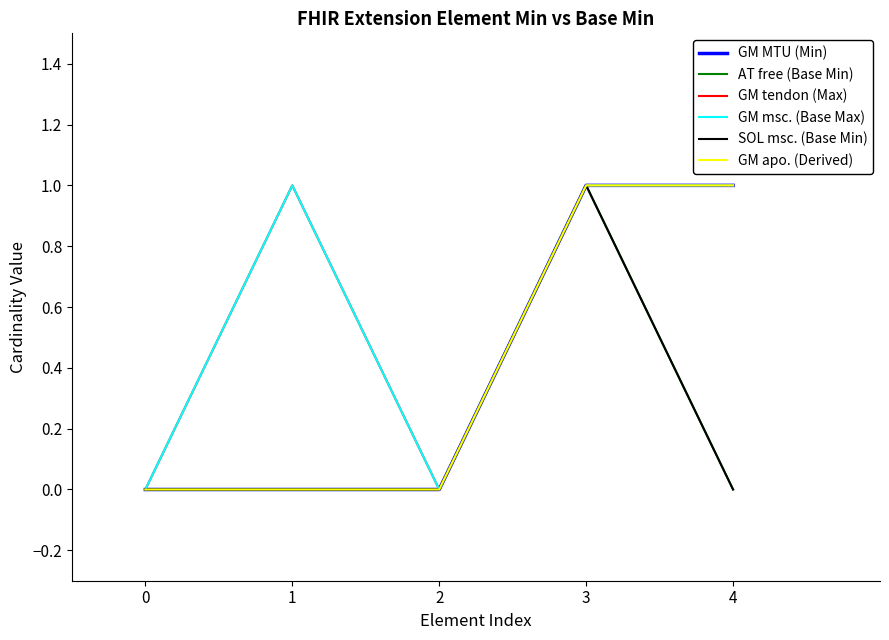

Does the chart display data point markers on the line(s)?

No